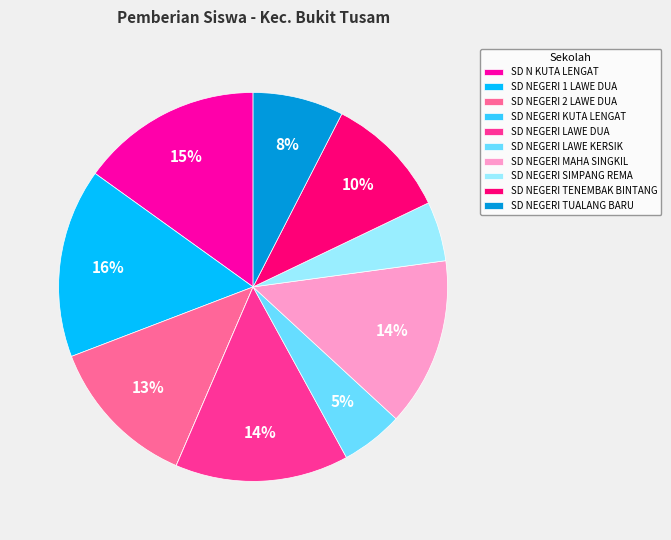

Between SD N KUTA LENGAT and SD NEGERI LAWE DUA, which is larger?

SD N KUTA LENGAT